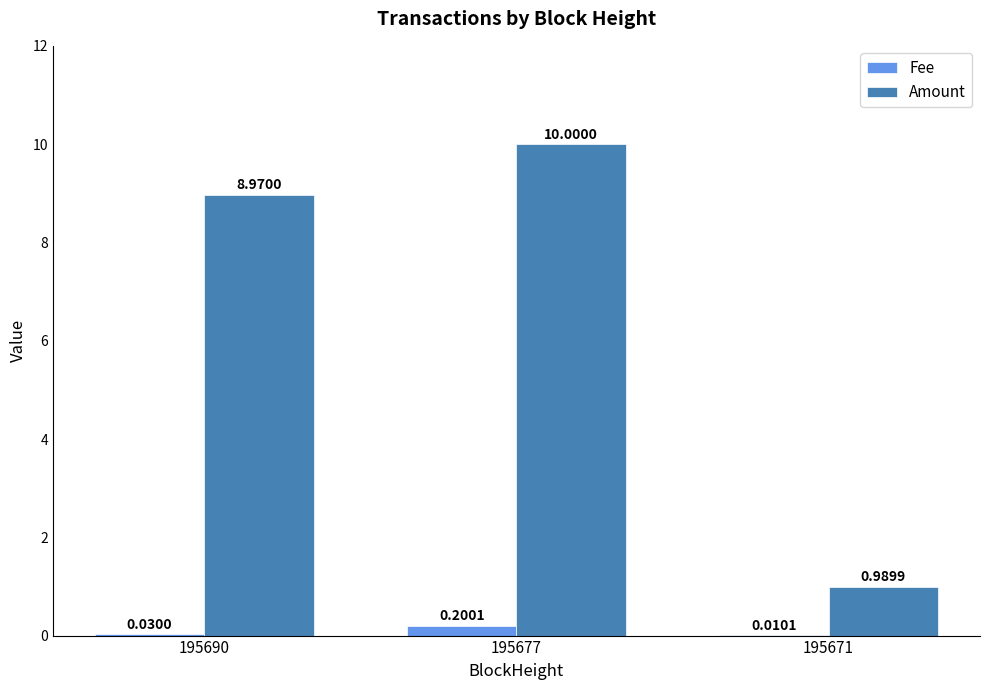

Which category has the highest value in the Amount series?

195677